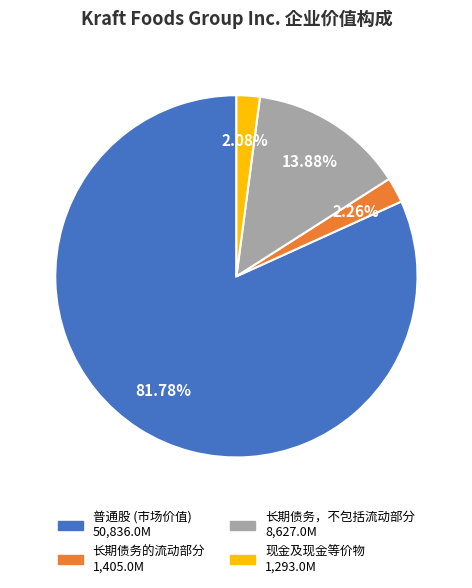

Which category has the biggest portion of the pie?

普通股 (市场价值)